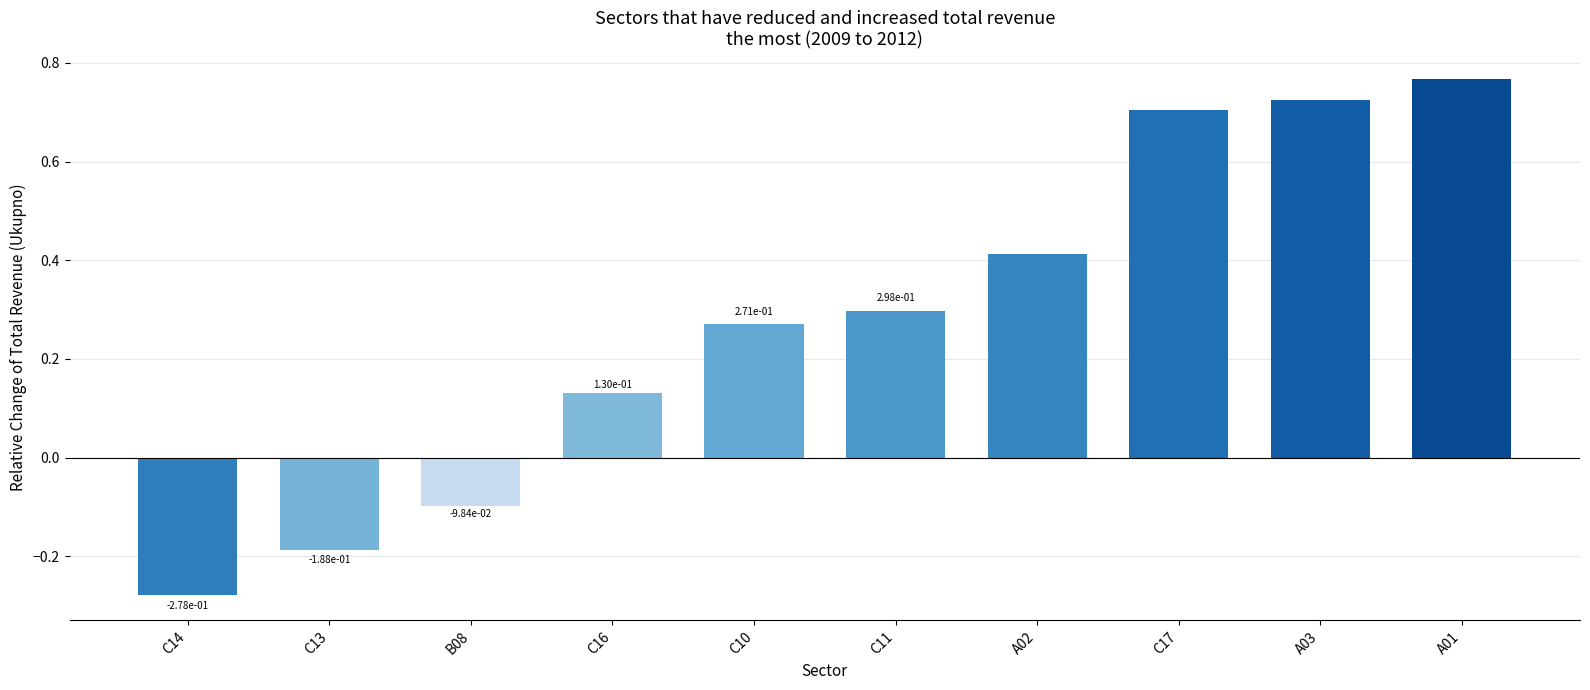

At which label is the value closest to 0?

B08